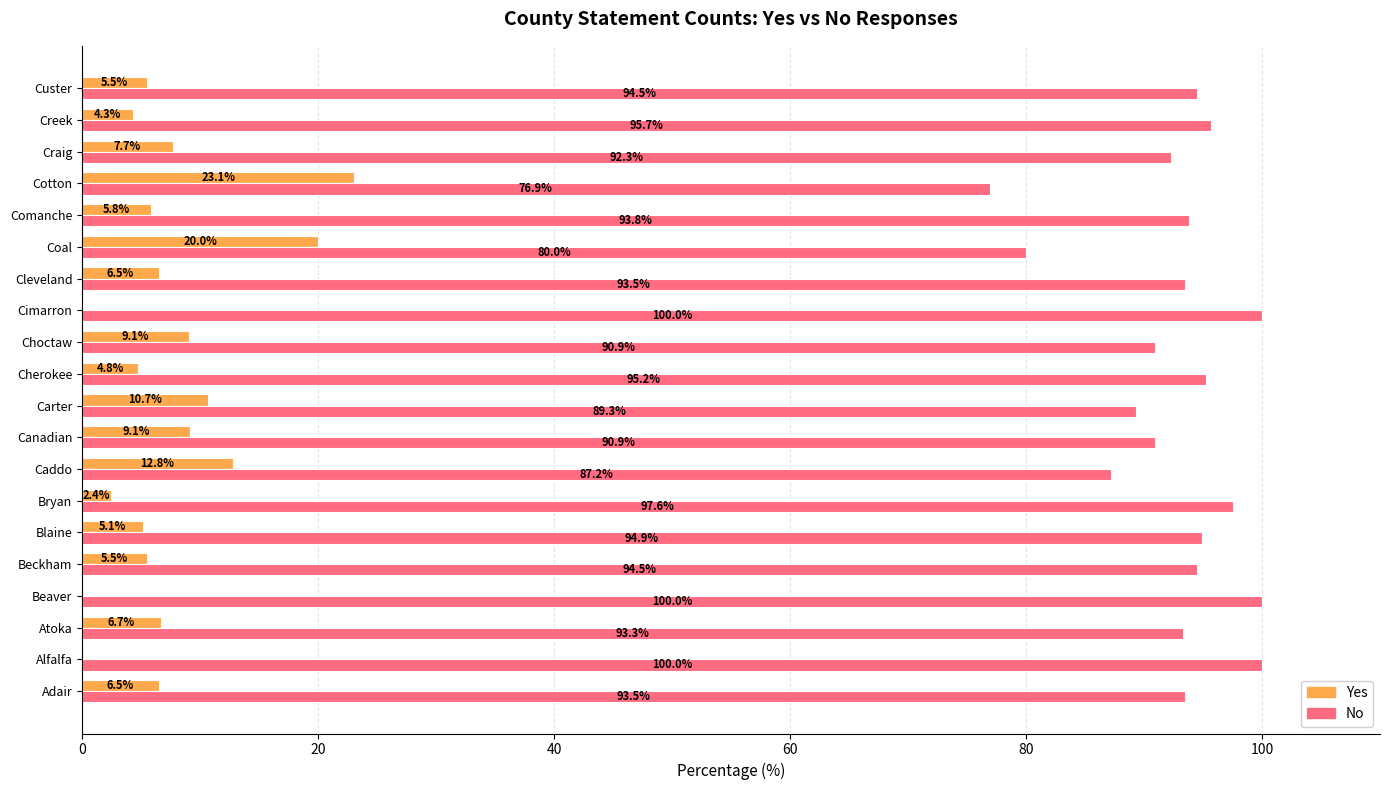

Is it true that Yes equals 5.5 at Custer?

True